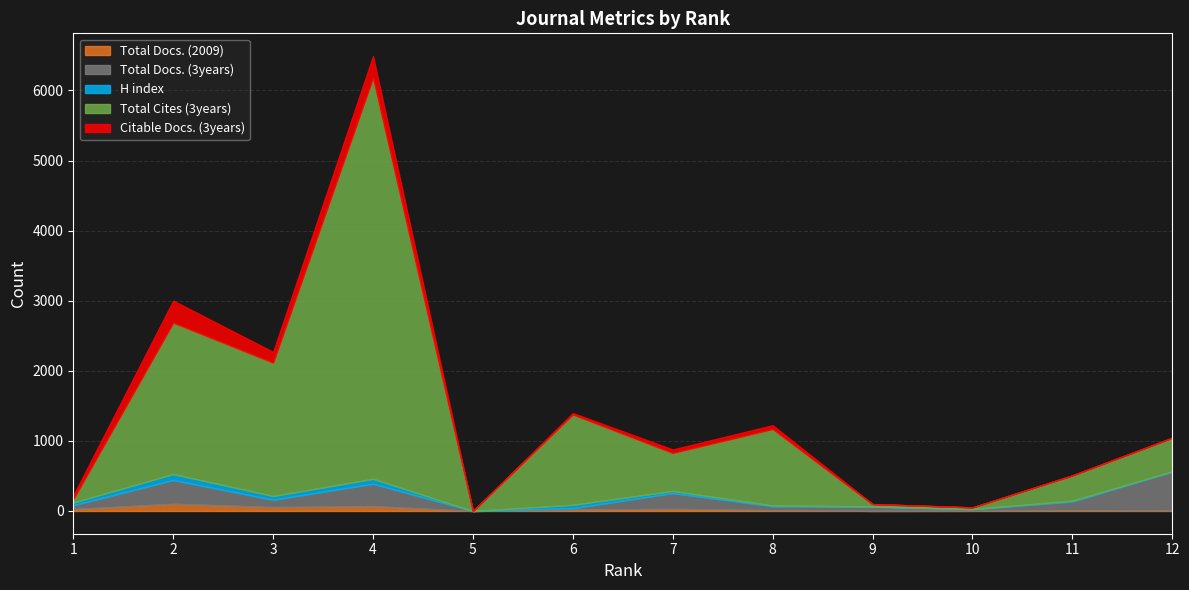

Reading right to left, transcribe all the data shown in this chart.

Total Docs. (2009): 6	12	2	1	12	30	19	0	70	57	103	28
Total Docs. (3years): 554	123	24	62	55	226	21	0	319	103	339	54
H index: 6	12	2	1	12	30	48	0	70	54	85	39
Total Cites (3years): 477	359	23	34	1091	543	1289	0	5725	1903	2161	47
Citable Docs. (3years): 6	4	0	1	54	49	21	0	307	153	314	54